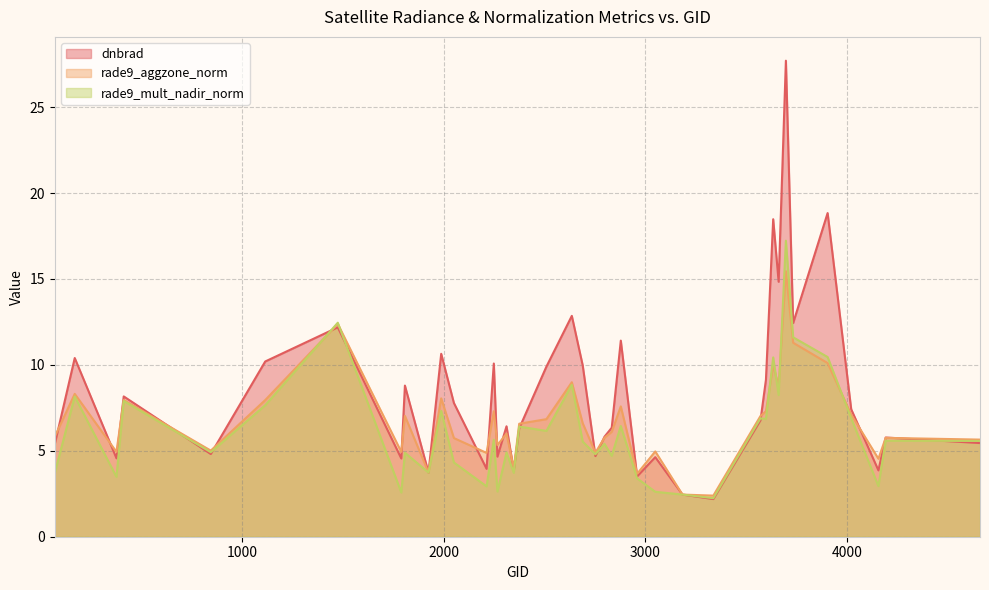

Rank the series at 1925 from lowest to highest value.

dnbrad, rade9_aggzone_norm, rade9_mult_nadir_norm